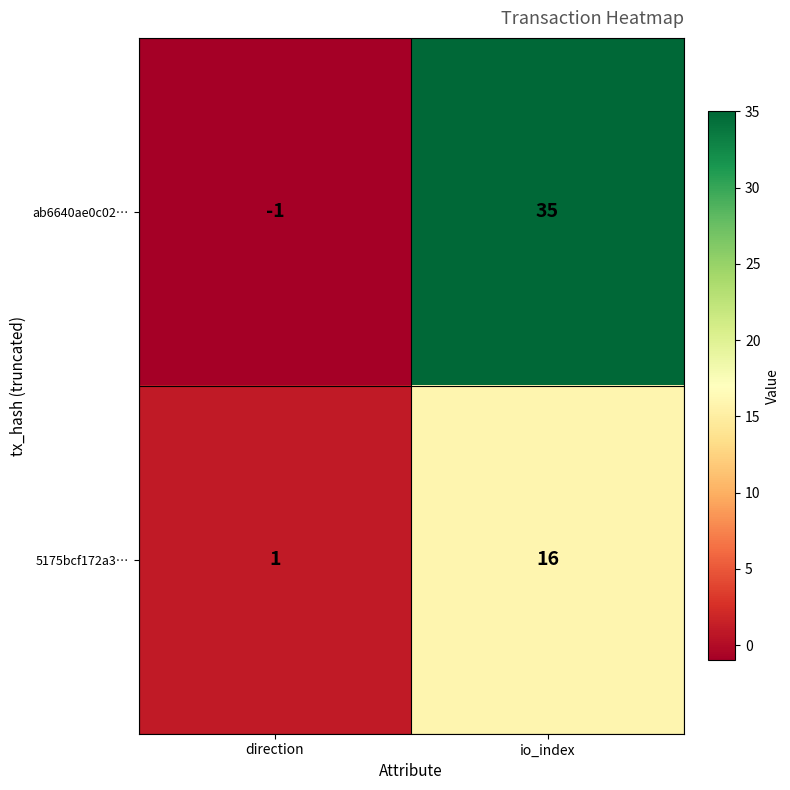

What is the sum of the 5175bcf172a3… values at direction and io_index?

17